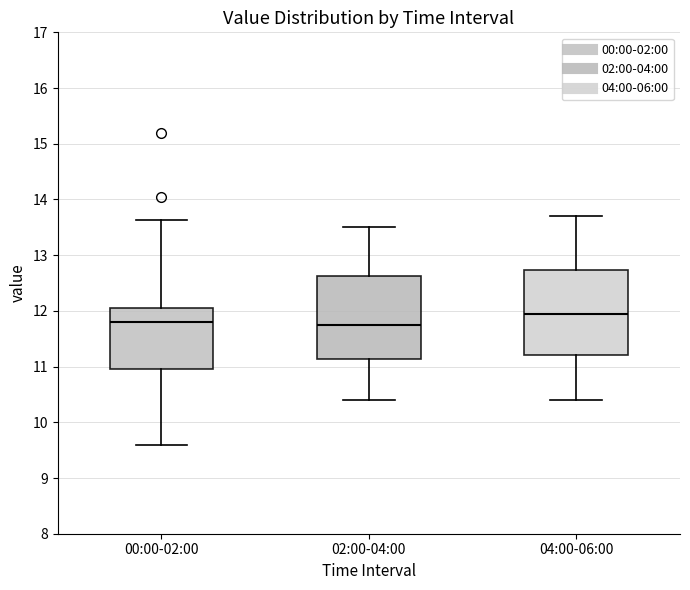

Where does the lower whisker of the box for 00:00-02:00 end on the y-axis? The values are not printed on the chart, so give them approximately, as read against the axis.

9.6